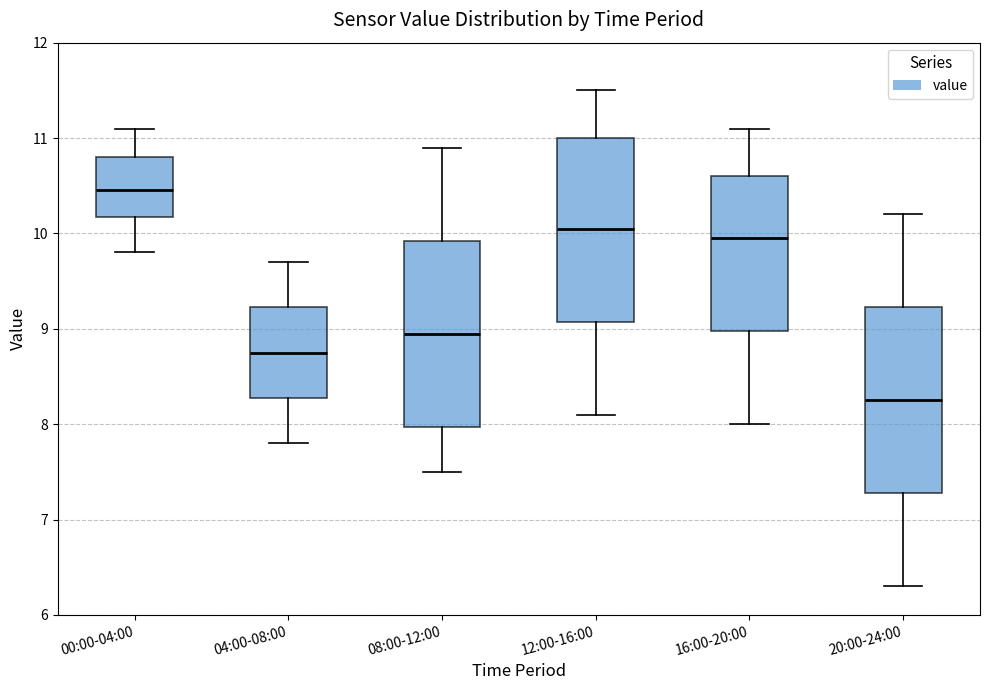

Reading left to right, transcribe this box plot: for each box, give where its median line is, the range the box spans, and where its two whiskers end, as read against the y-axis. The values are not printed on the chart, so give them approximately, as read against the axis.

00:00-04:00: median 10.5, box 10.2 to 10.8, whiskers 9.8 to 11.1
04:00-08:00: median 8.8, box 8.3 to 9.2, whiskers 7.8 to 9.7
08:00-12:00: median 9.0, box 8.0 to 9.9, whiskers 7.5 to 10.9
12:00-16:00: median 10.1, box 9.1 to 11.0, whiskers 8.1 to 11.5
16:00-20:00: median 10.0, box 9.0 to 10.6, whiskers 8.0 to 11.1
20:00-24:00: median 8.3, box 7.3 to 9.2, whiskers 6.3 to 10.2